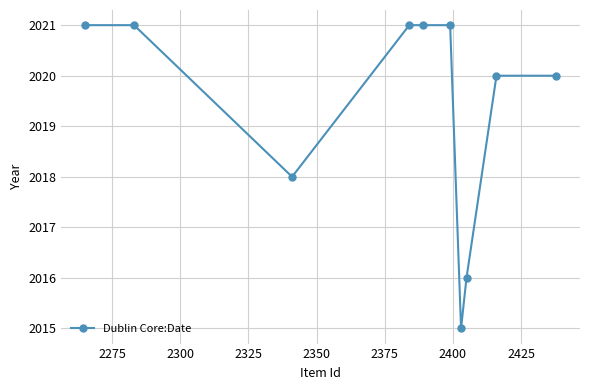

What is the average value?

2019